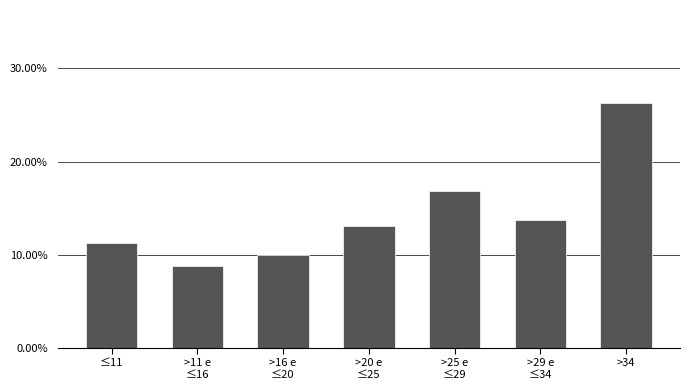

What position from the left is >34?

7